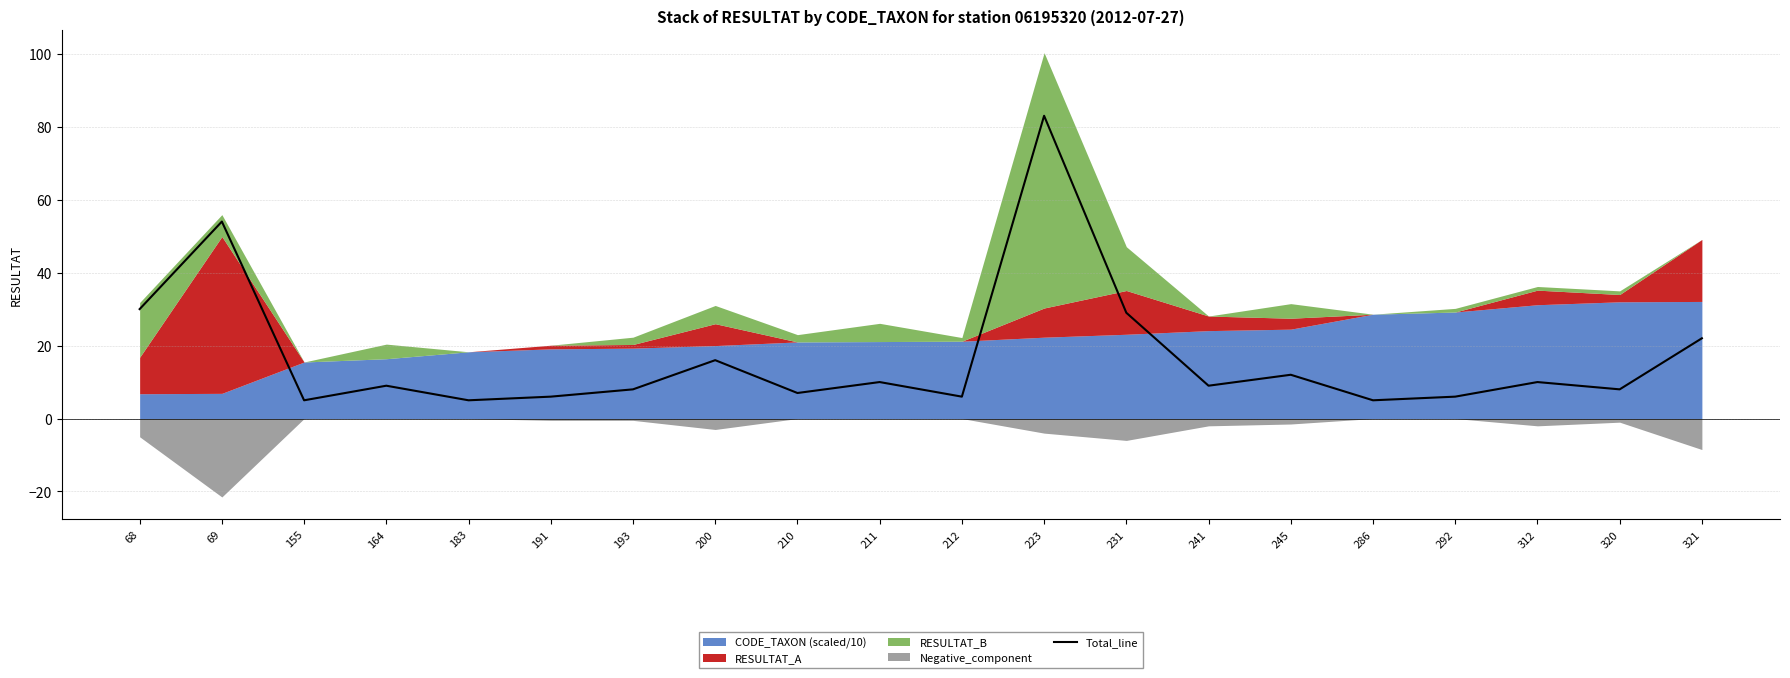

What is the change in value from 68 to 223?

+53